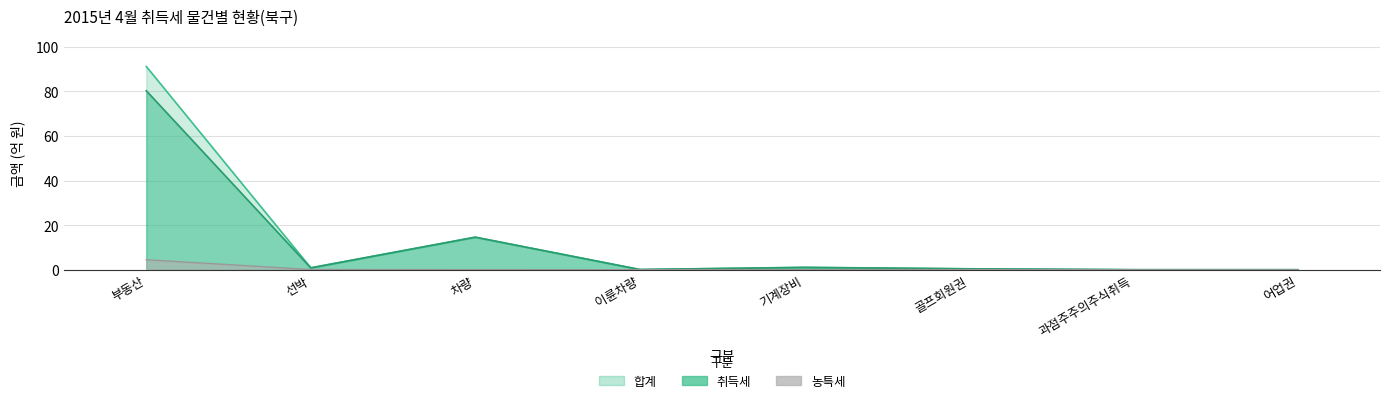

Does the chart have visible grid lines?

Yes